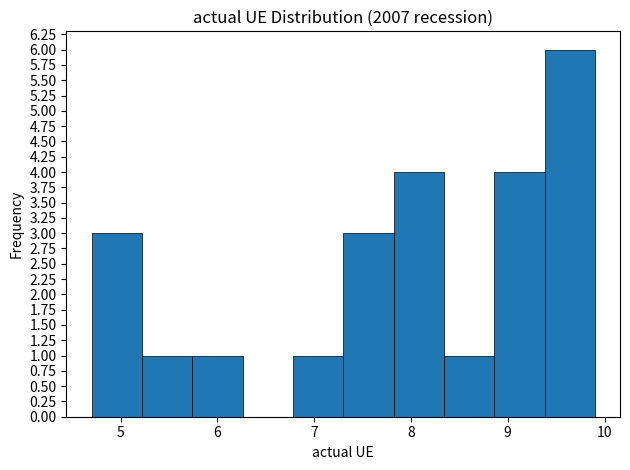

Reading left to right, list every bar in this chart as the range it spans on the x-axis followed by its height. Neither the bar edges nor the heights are printed on the chart, so give them approximately, as read against the axes.

4.70 to 5.22: 3
5.22 to 5.74: 1
5.74 to 6.26: 1
6.26 to 6.78: 0
6.78 to 7.30: 1
7.30 to 7.82: 3
7.82 to 8.34: 4
8.34 to 8.86: 1
8.86 to 9.38: 4
9.38 to 9.90: 6